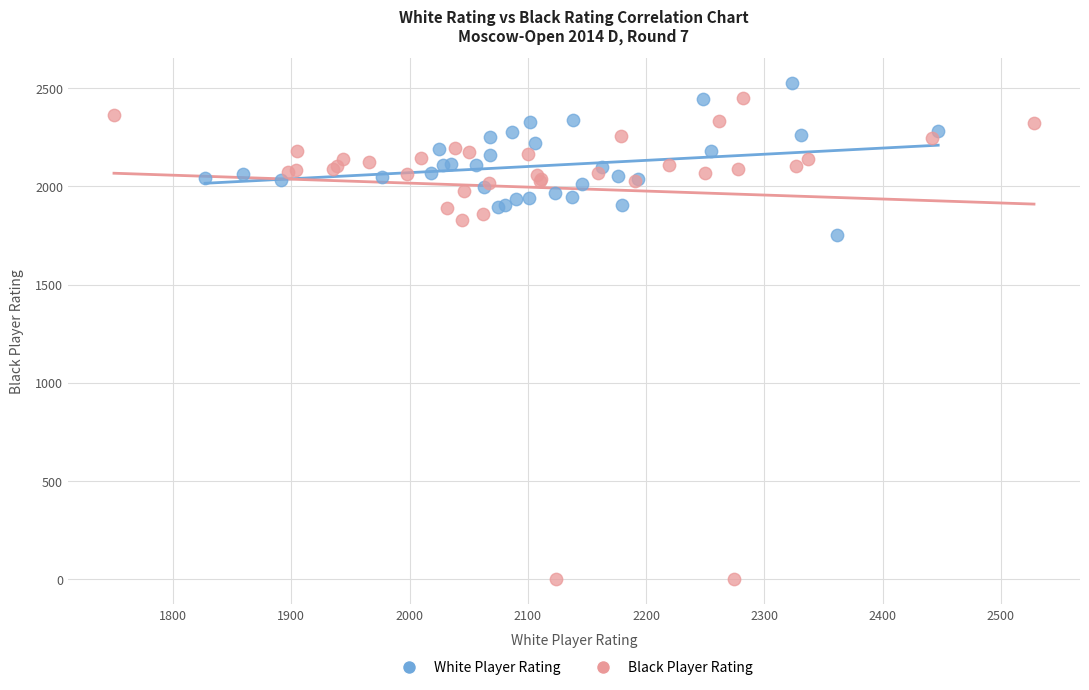

Which series reaches the minimum Y coordinate?

Black Player Rating